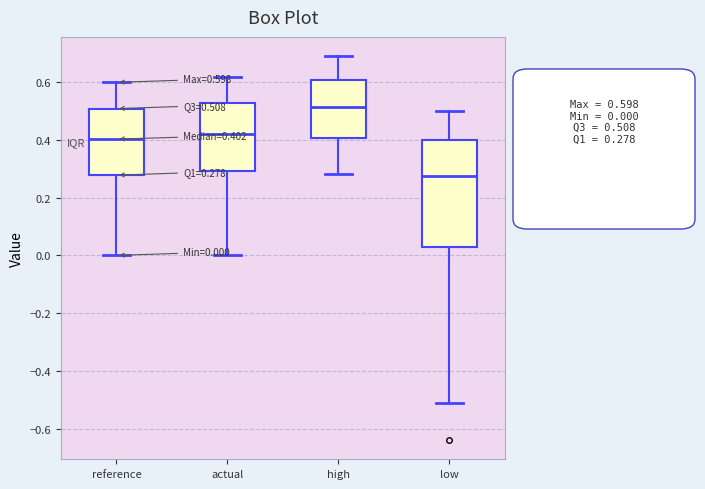

Which box is the tallest, from its lower edge to its upper edge?

low